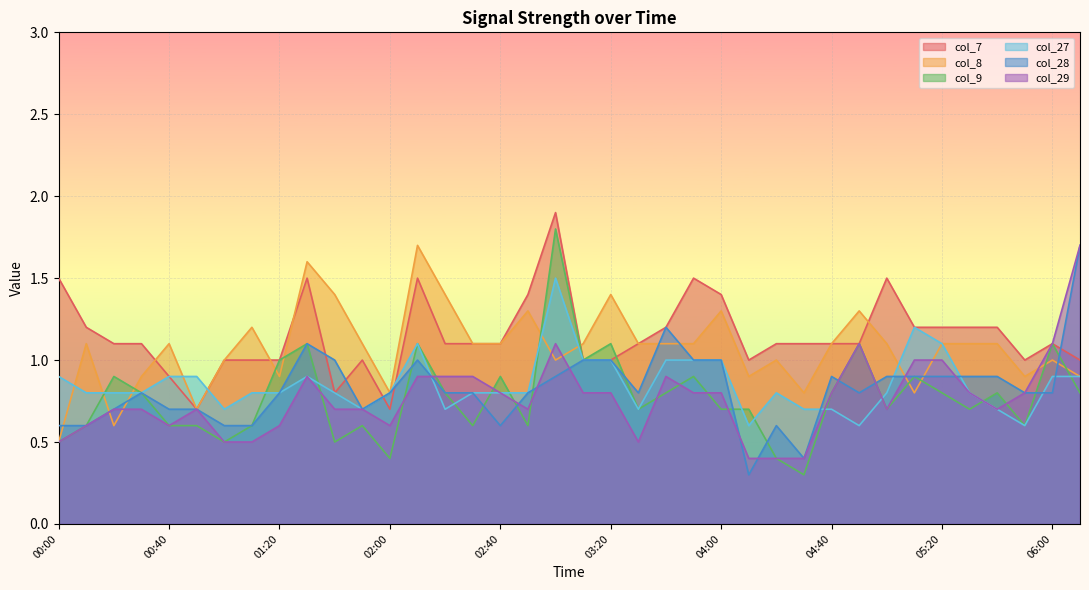

Rank the series at 02:10 from highest to lowest value.

col_8, col_7, col_9, col_27, col_28, col_29